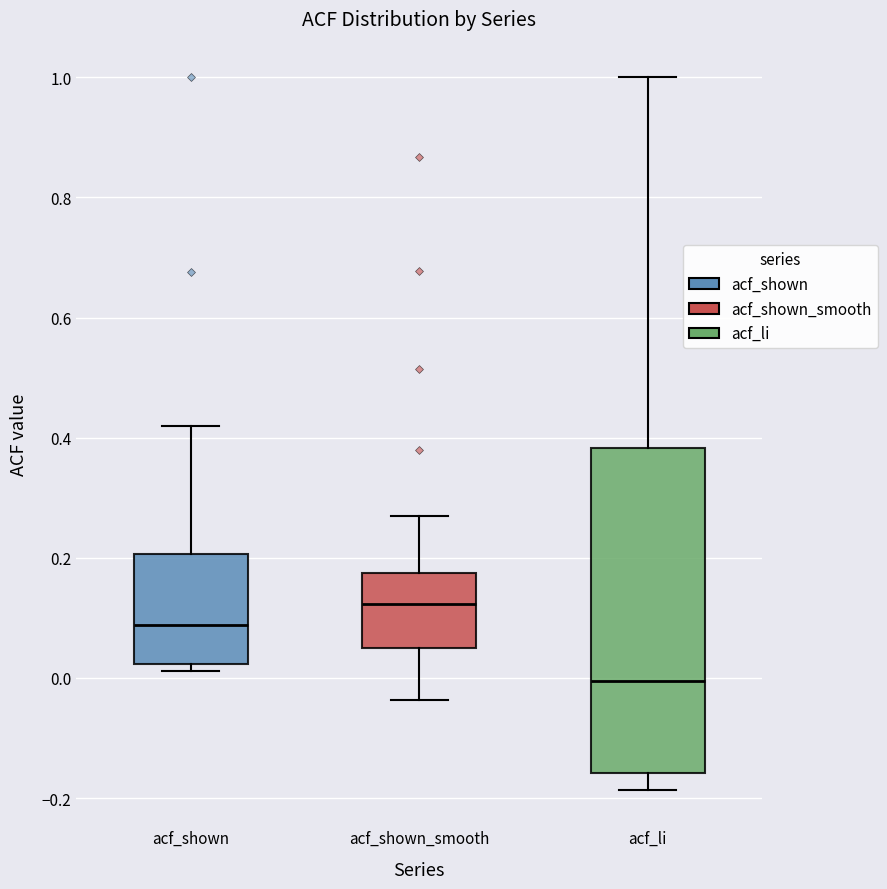

Reading left to right, read every box against the y-axis: the position of its median line, the range the box covers, and the ends of its whiskers. The values are not printed on the chart, so give them approximately, as read against the axis.

acf_shown: median 0.08, box 0.02 to 0.20, whiskers 0.02 (just below the box's lower edge) to 0.42
acf_shown_smooth: median 0.12, box 0.04 to 0.18, whiskers -0.04 to 0.26
acf_li: median 0.00, box -0.16 to 0.38, whiskers -0.18 to 1.00